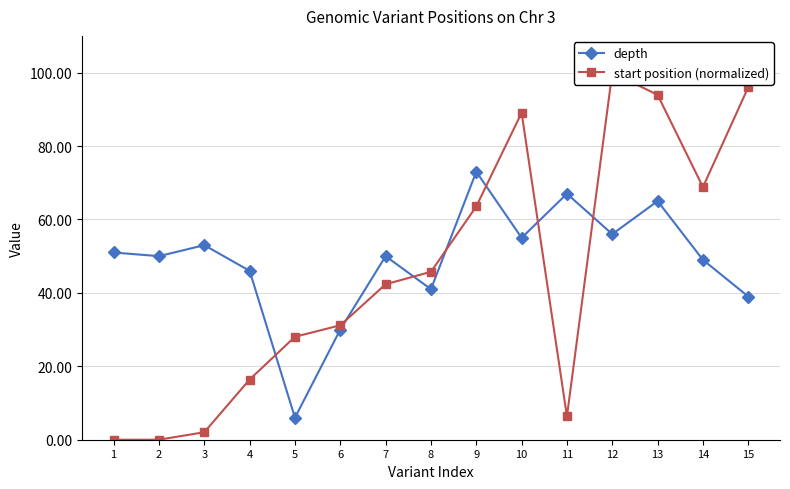

At which label does start position (normalized) reach its minimum?

1